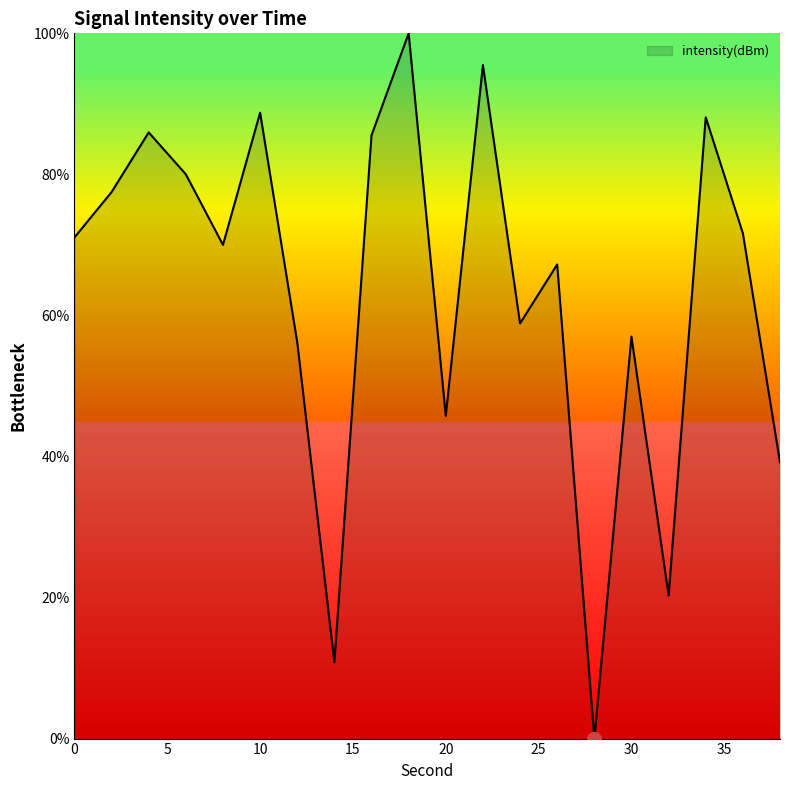

What is the difference between the maximum and minimum values?

100.0